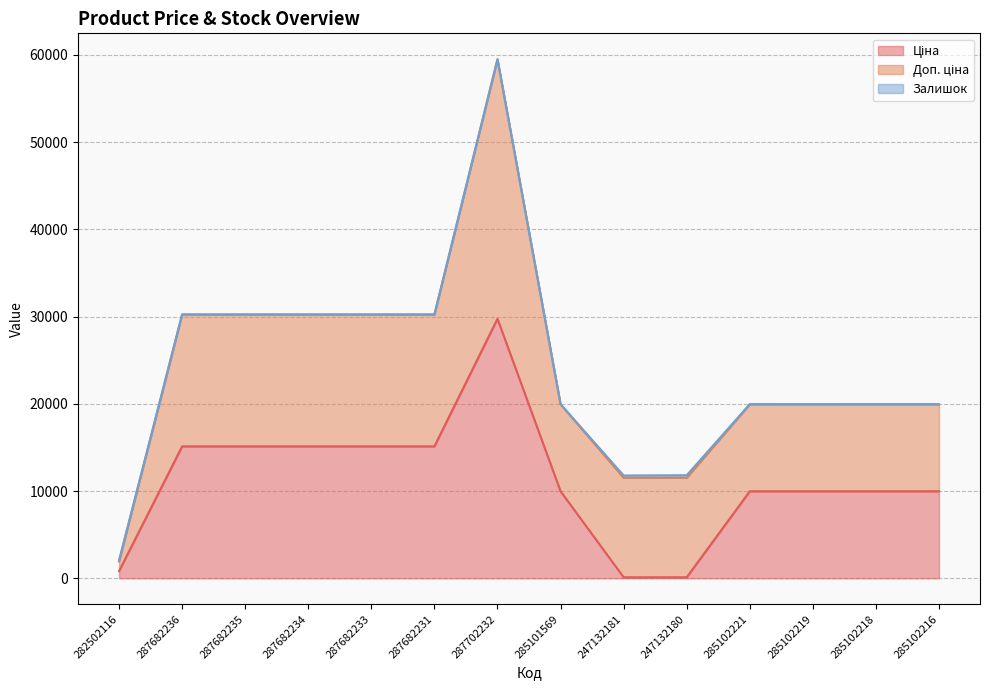

True or false: Доп. ціна and Ціна intersect in this chart.

False